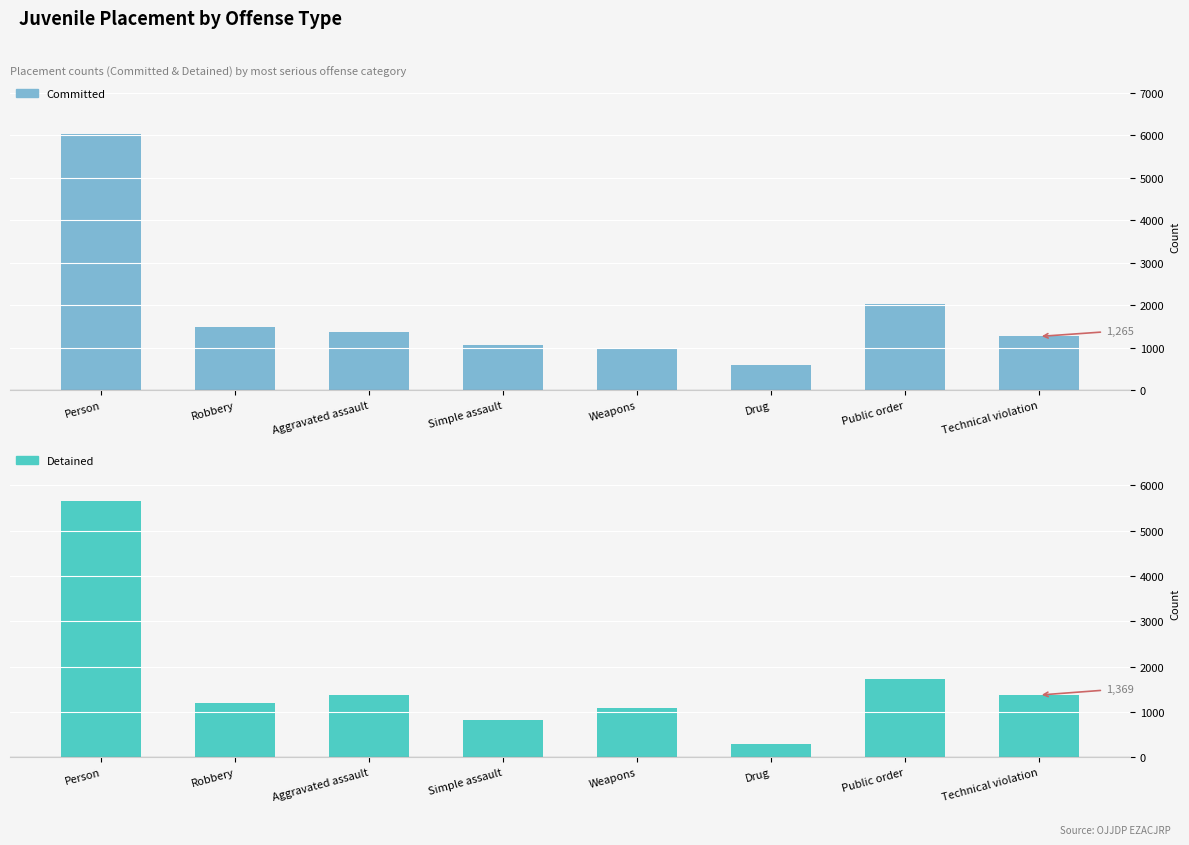

What is the maximum value for Committed?

6026